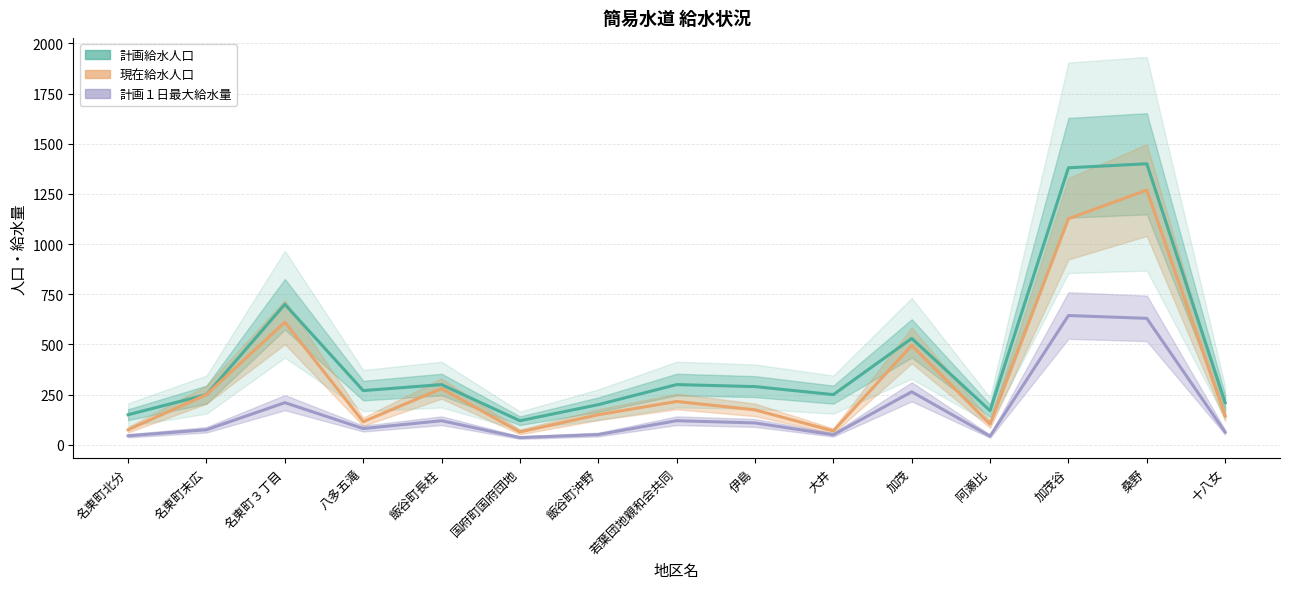

Reading left to right, what are all the values shown in this chart?

計画給水人口: 150	250	700	270	300	120	200	300	290	250	530	170	1380	1400	210
現在給水人口: 75	250	611	115	280	64	150	216	174	69	495	103	1126	1269	144
計画１日最大給水量: 45	75	210	81	120	36	51	120	109	50	264	43	644	630	63